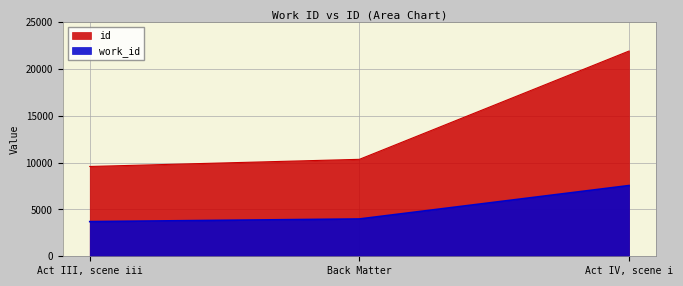

What is the spread (max minus min) of values at Act III, scene iii?

5885